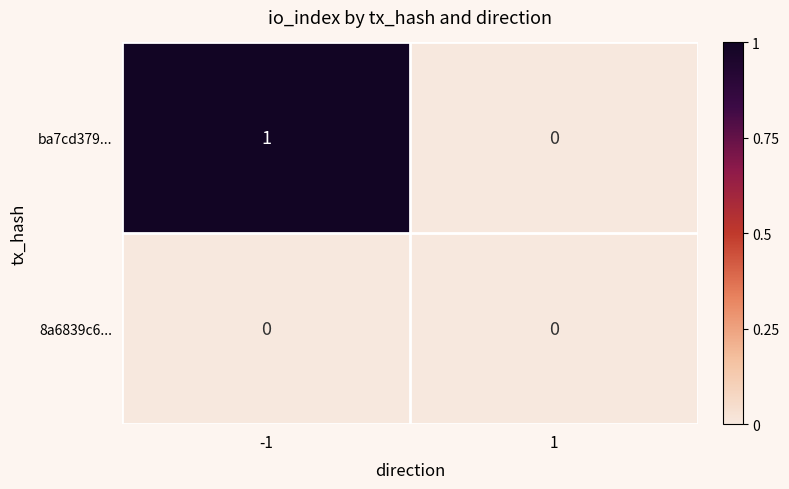

Reading left to right, list all the values displayed in this chart.

ba7cd379...: 1	0
8a6839c6...: 0	0